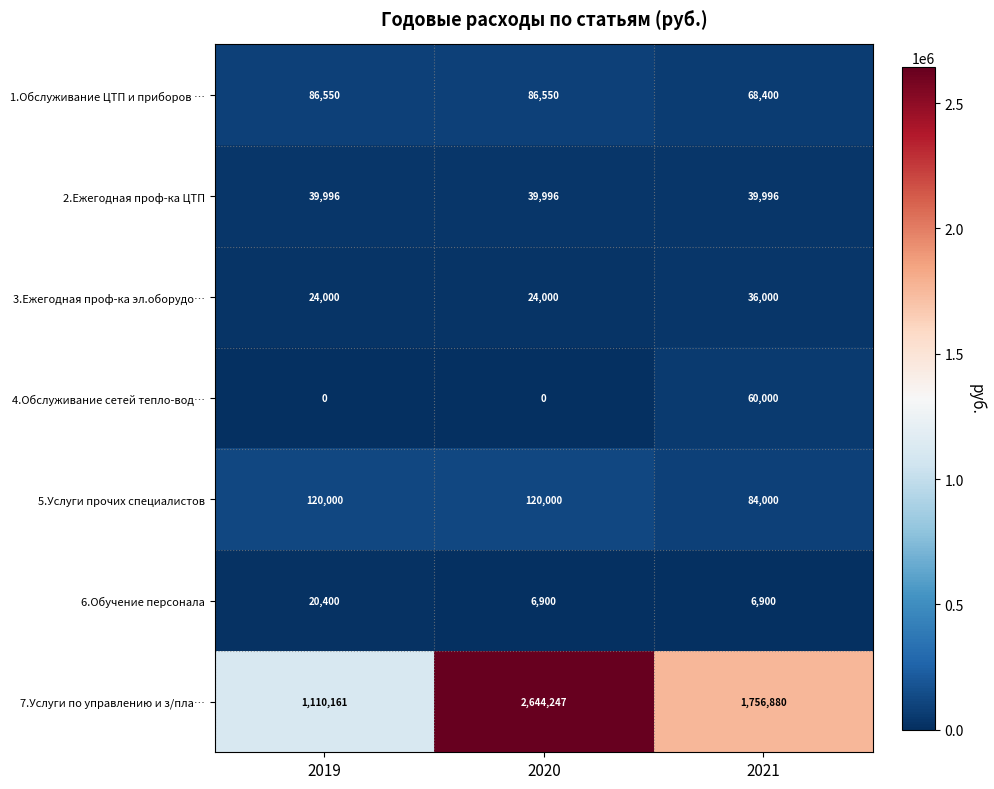

What is the spread (max minus min) of values at 2020?

2644247